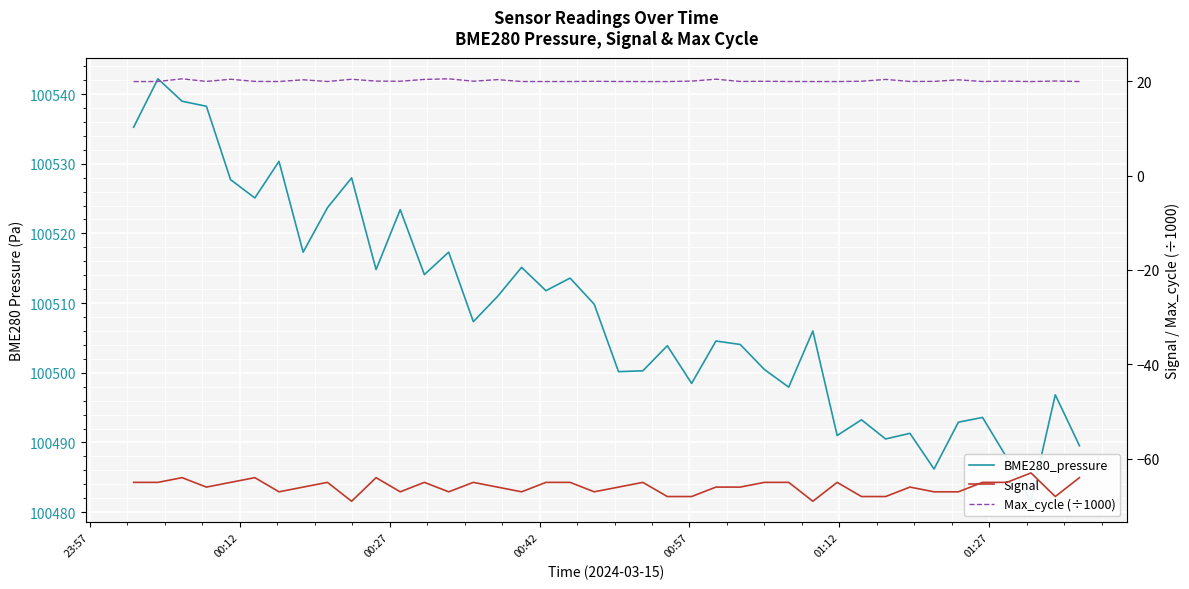

What is the minimum value for Signal?

-69.0